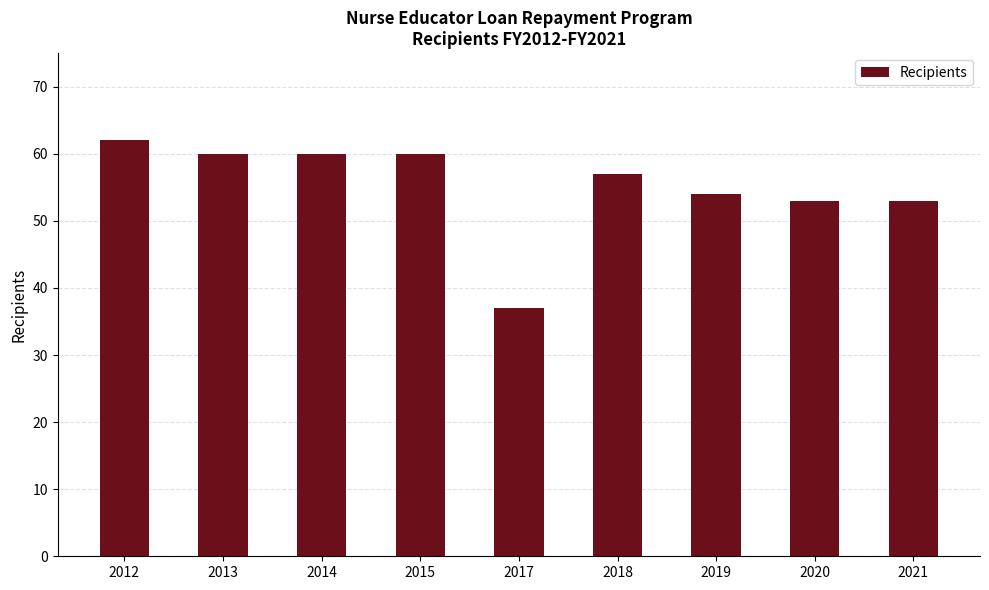

Is it true that the value at 2020 is 74?

False